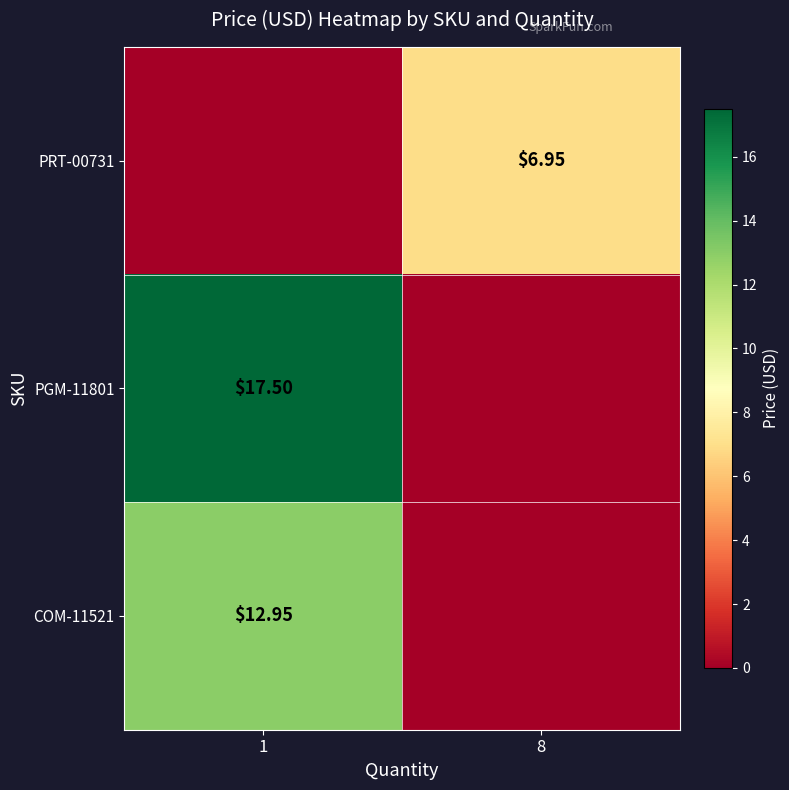

What is the difference between the maximum and minimum values in the row_2 series?

12.9